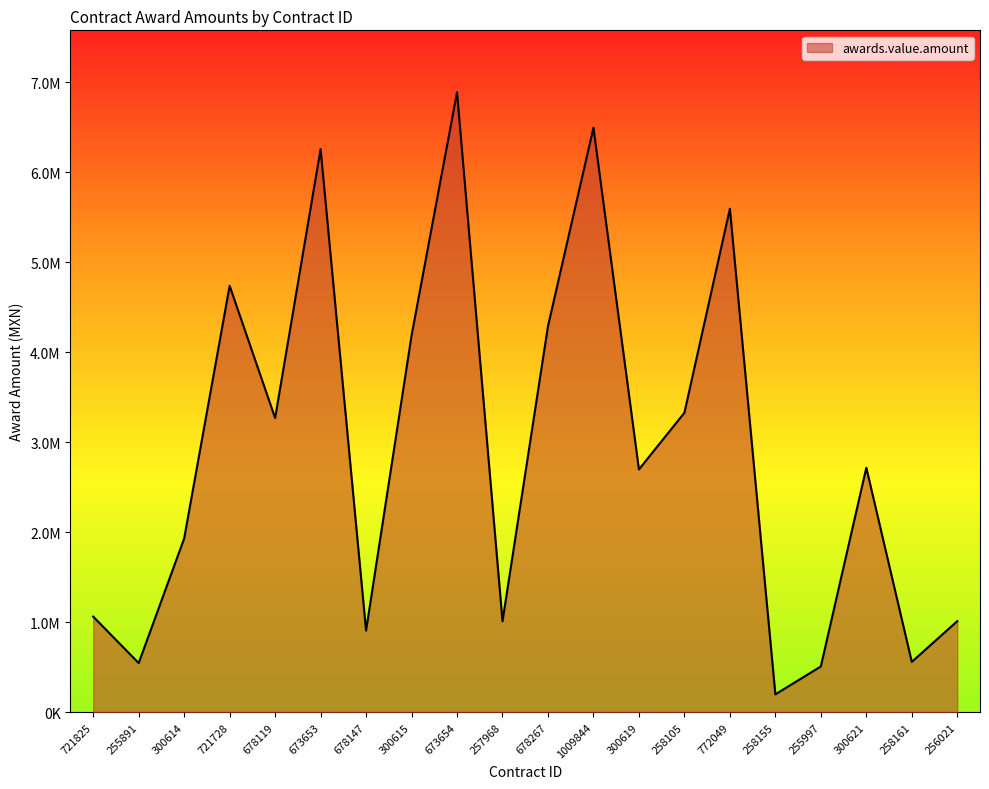

How many points are higher than both their immediate neighbors (excluding endpoints)?

6